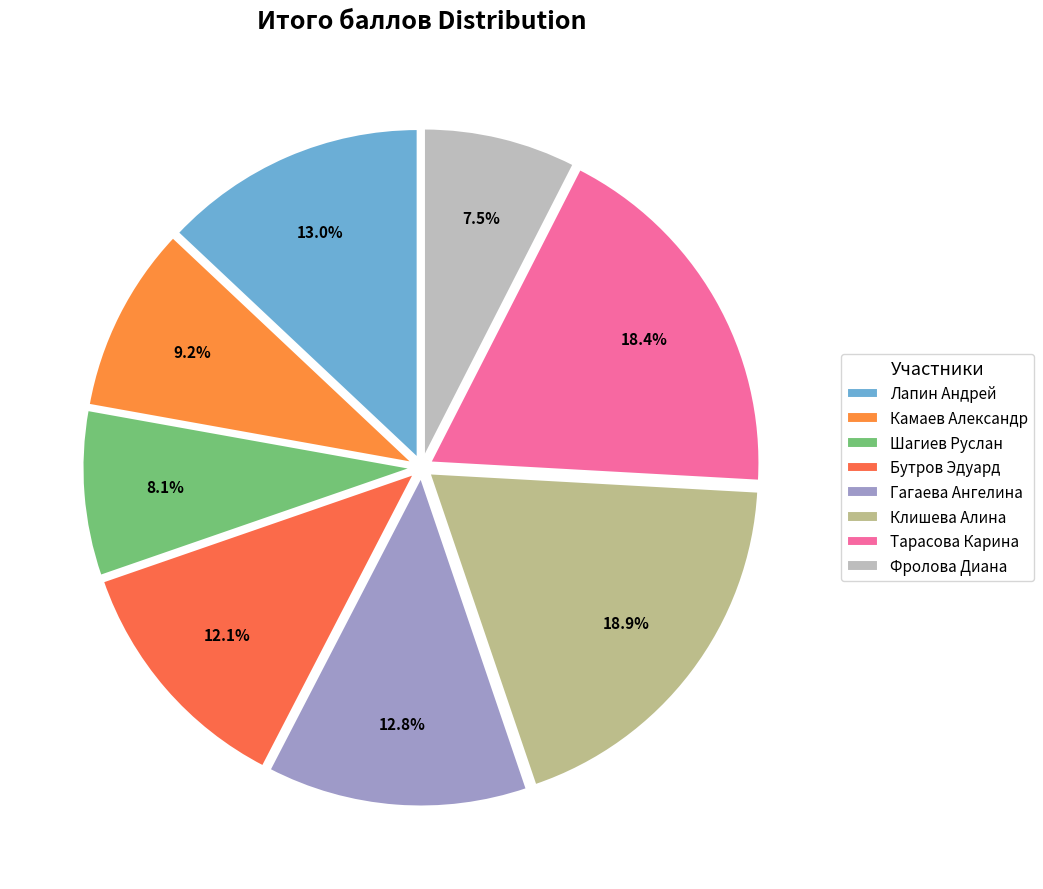

What is the total percentage of Клишева Алина and Шагиев Руслан?

27.0%